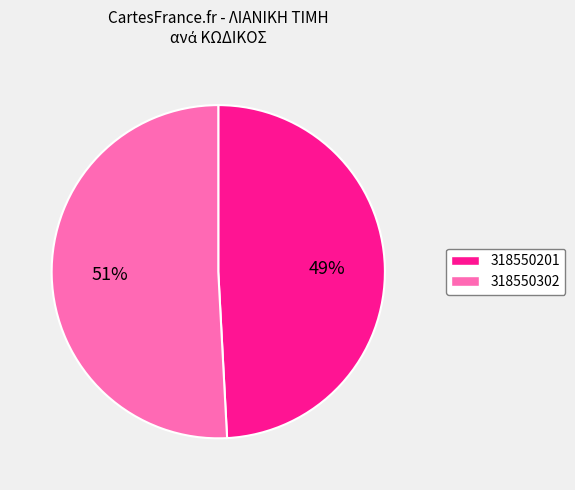

What is the smallest slice in the pie chart?

318550201